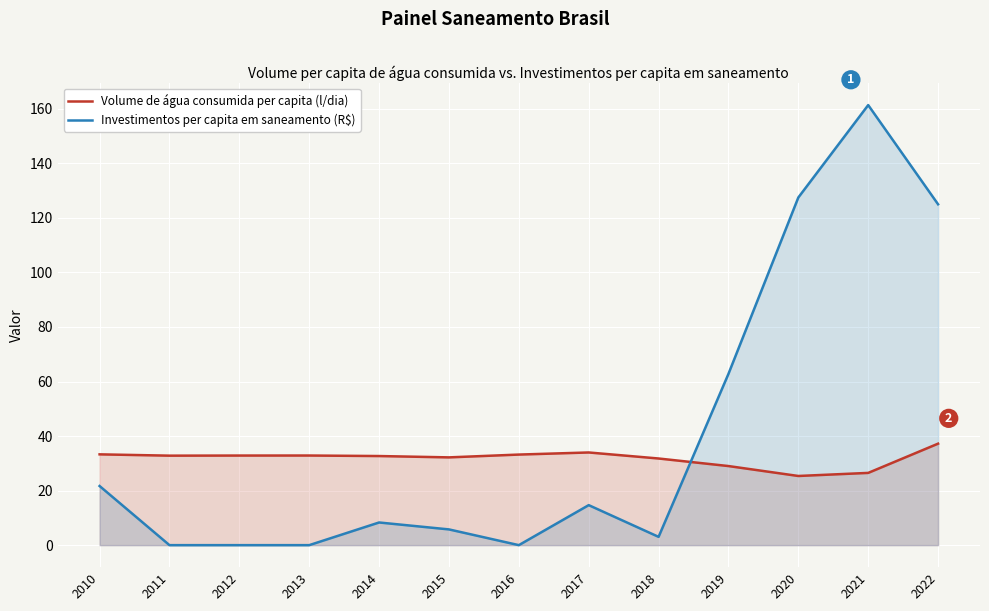

Reading right to left, what are all the values shown in this chart?

Volume de água consumida per capita (l/dia): 37.2	26.5	25.4	29.0	31.8	34.0	33.2	32.2	32.7	32.9	32.9	32.8	33.3
Investimentos per capita em saneamento (R$): 125.0	161.3	127.5	62.8	3.0	14.7	0.0	5.8	8.3	0.0	0.0	0.0	21.7